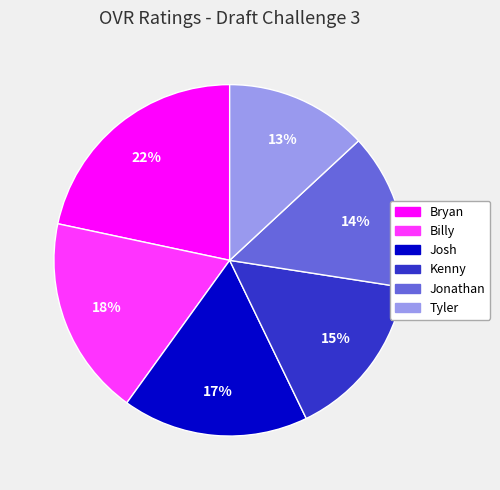

Do Tyler and Bryan together represent more than half of the pie?

No